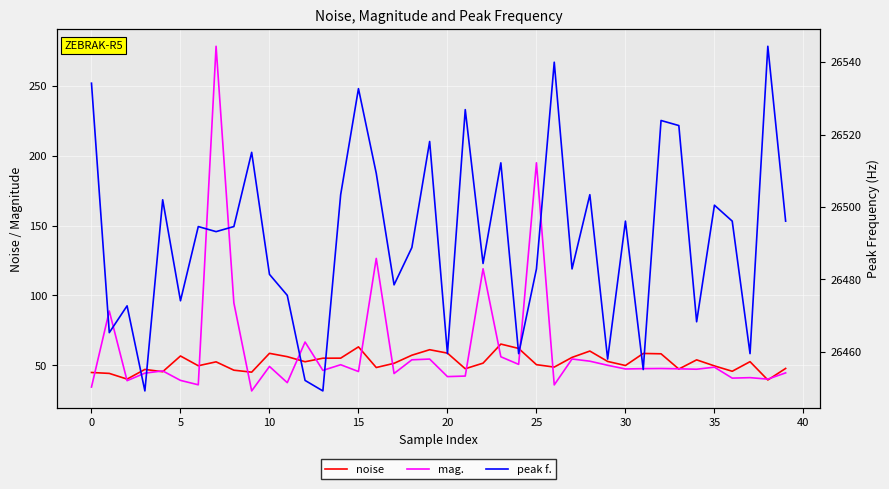

Rank the series at 19 from lowest to highest value.

mag., noise, peak f.